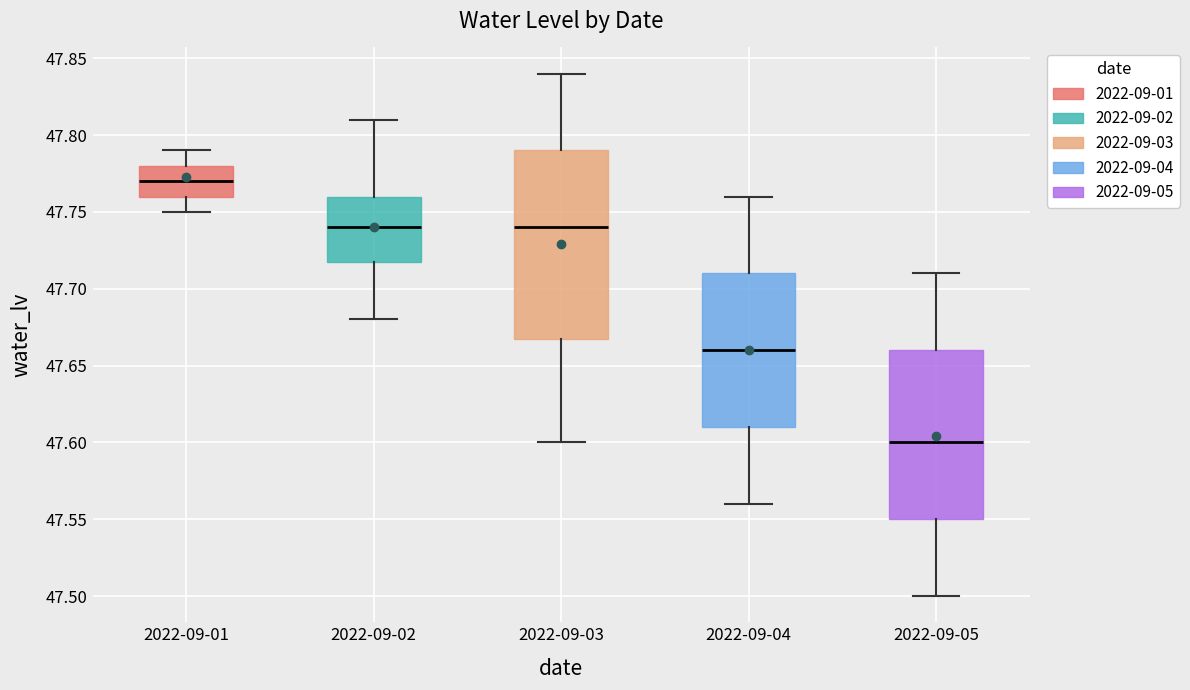

Which box has the lowest median line?

2022-09-05